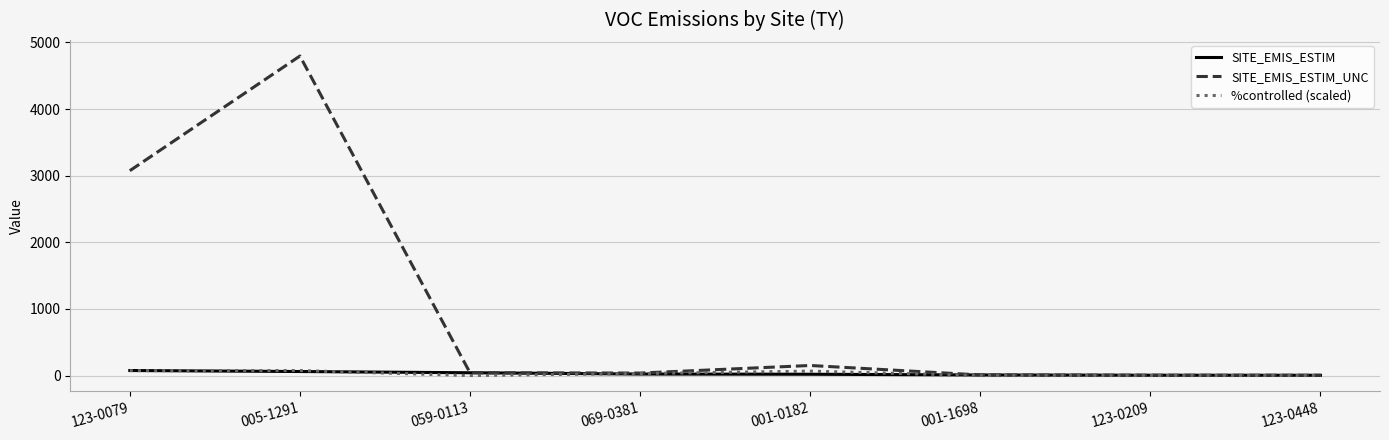

True or false: %controlled (scaled) has a value of 74.1 at 005-1291.

True